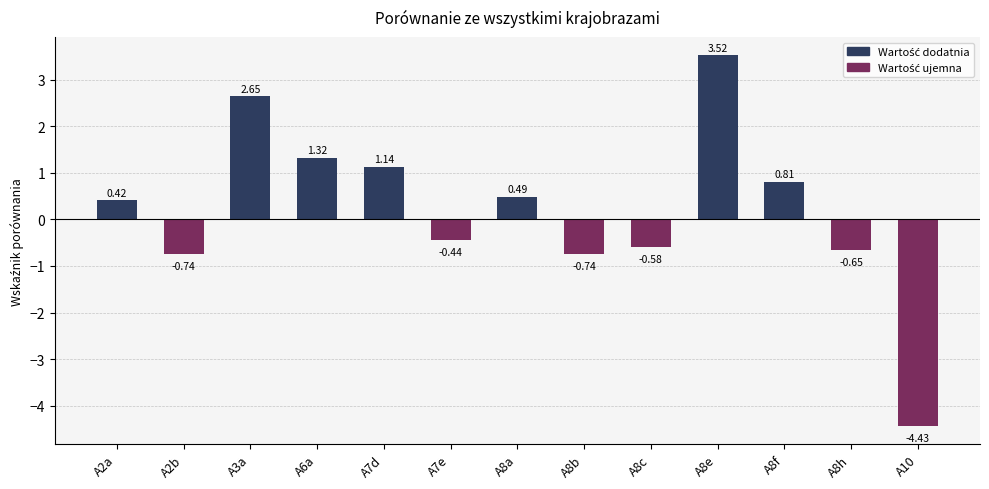

How many distinct data groups are displayed?

1